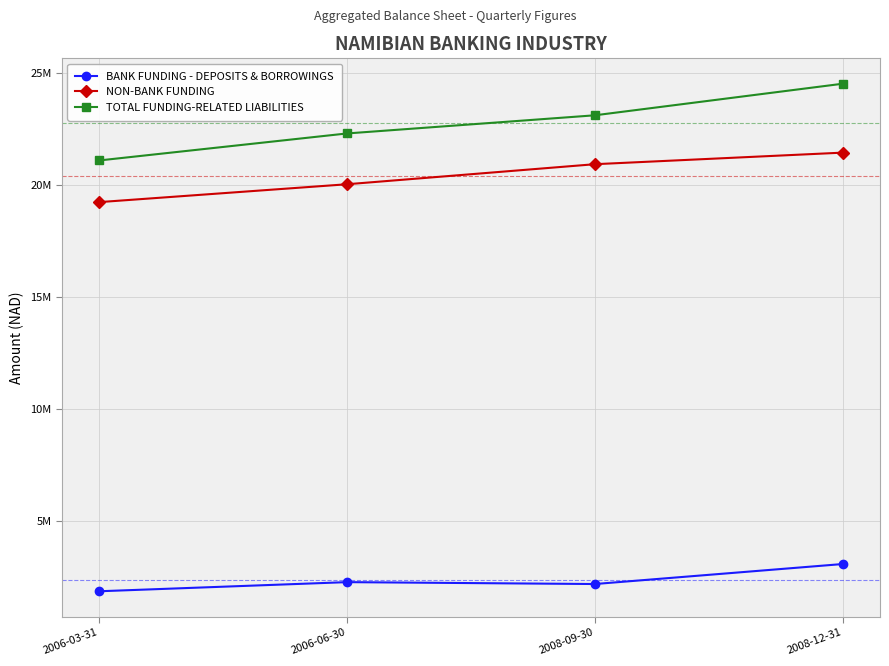

What is the difference between the BANK FUNDING - DEPOSITS & BORROWINGS values at 2008-12-31 and 2008-09-30?

893546